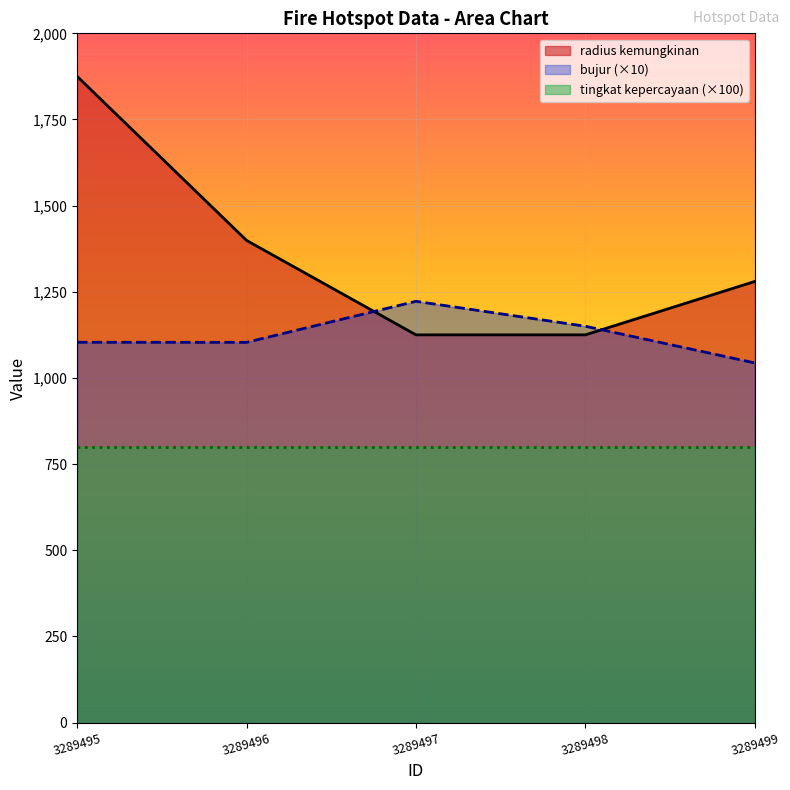

What are all the series names shown in the legend?

radius kemungkinan, bujur (×10), tingkat kepercayaan (×100)